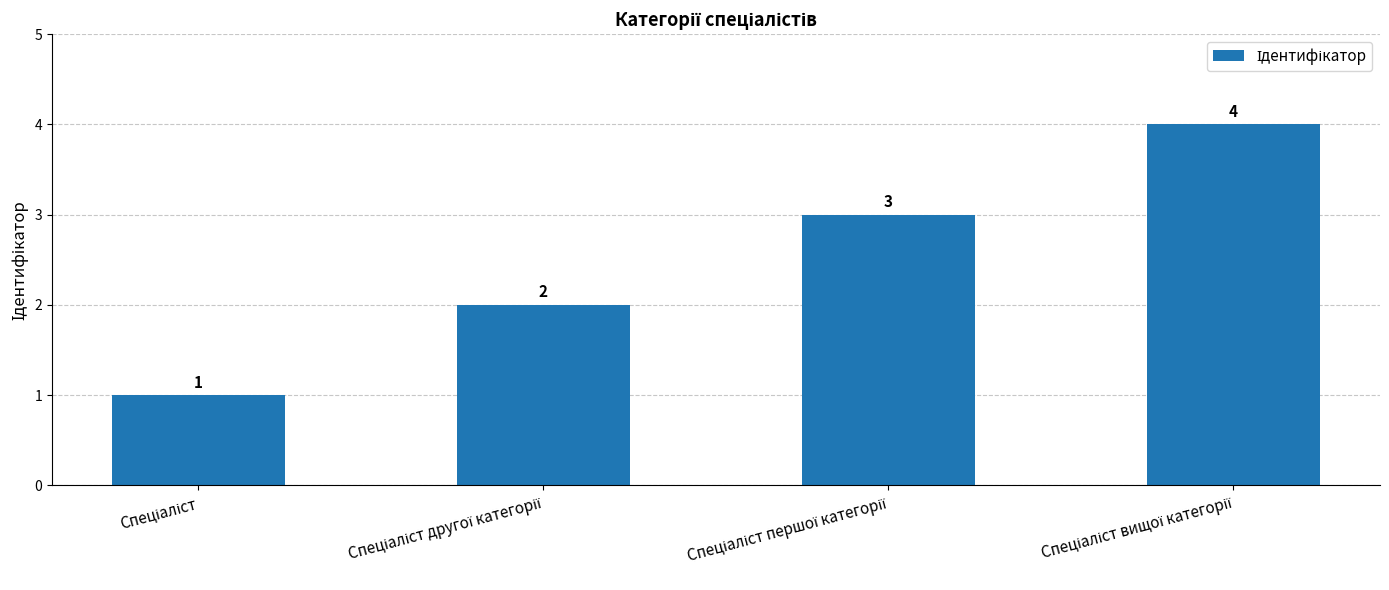

What is the value of the 4th bar from the left?

4